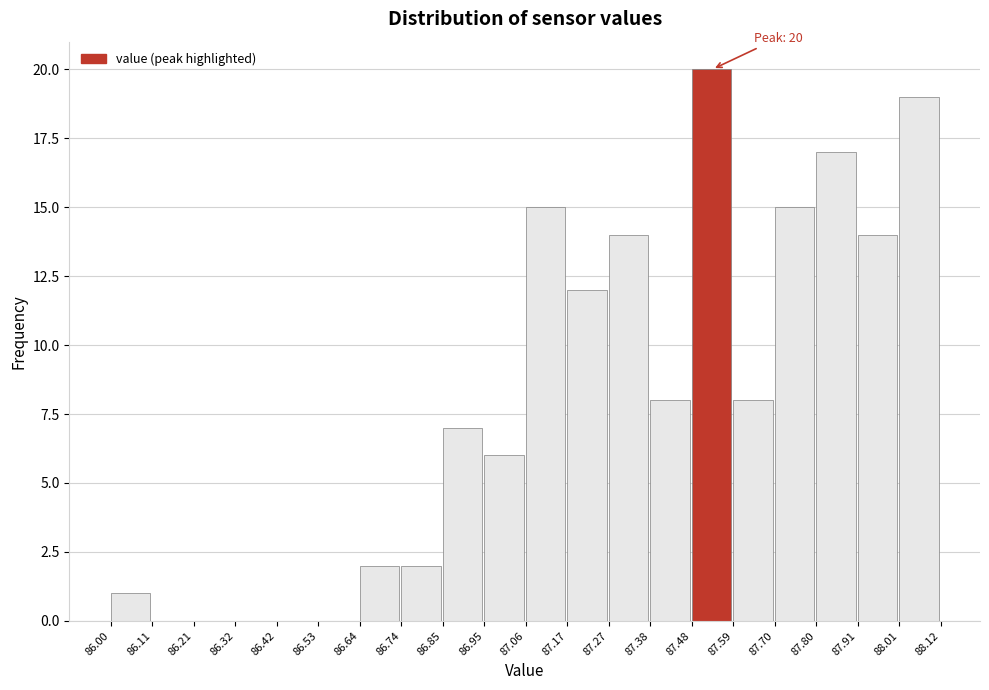

Which range on the x-axis has the tallest bar?

87.48 to 87.59